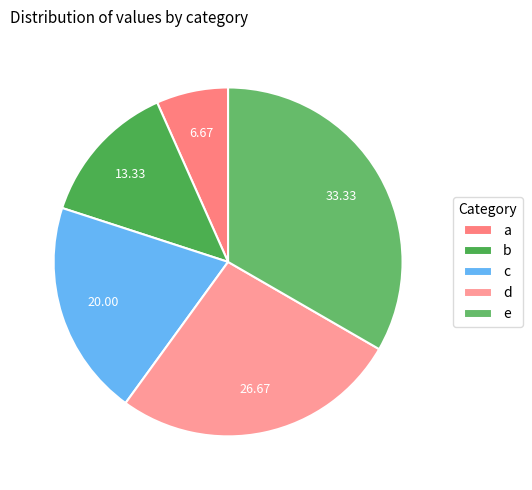

Do b and c together represent more than half of the pie?

No